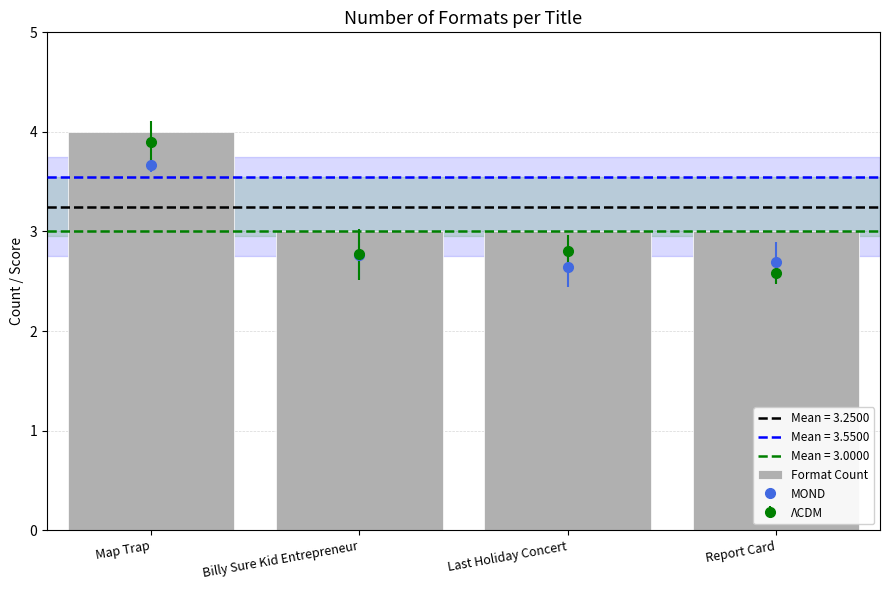

Reading left to right, extract all data points from this chart.

4	3	3	3